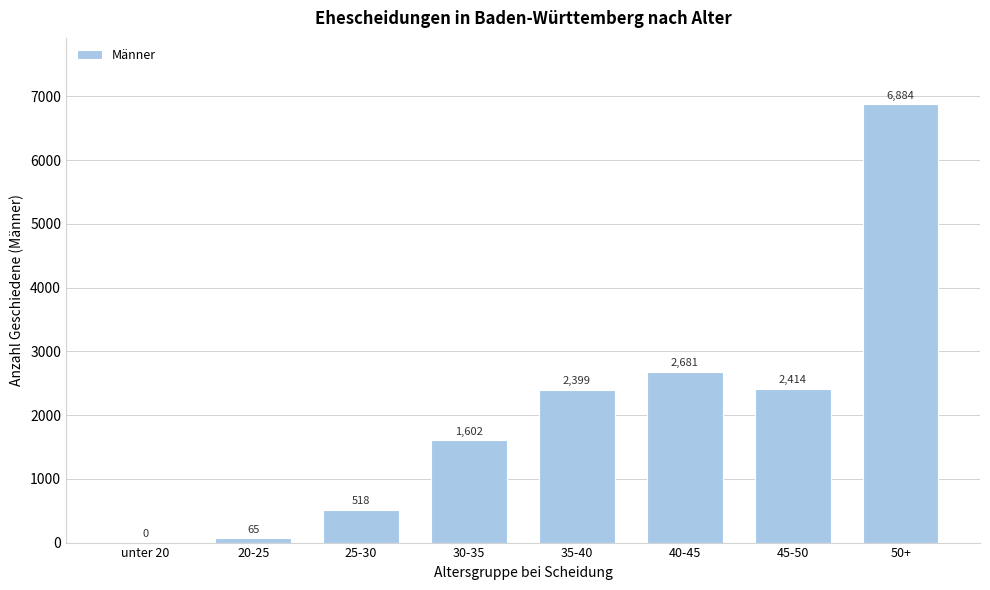

Reading left to right, list all the values displayed in this chart.

unter 20=0	20-25=65	25-30=518	30-35=1602	35-40=2399	40-45=2681	45-50=2414	50+=6884